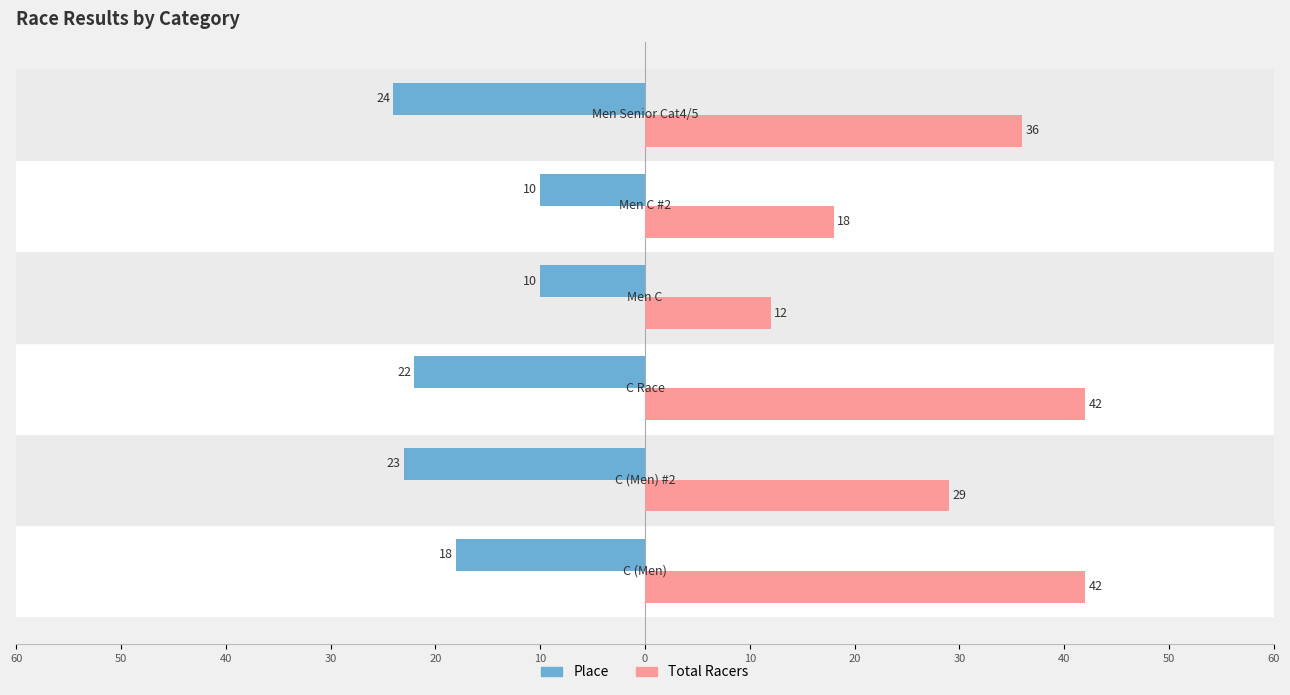

What are all the series names shown in the legend?

Place, Total Racers